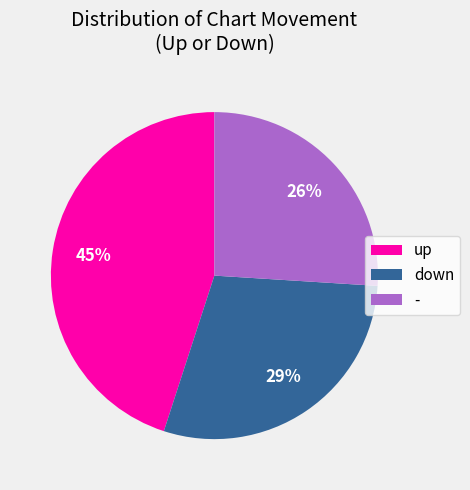

To the nearest percent, what is the difference between the - and up slice percentages?

19%